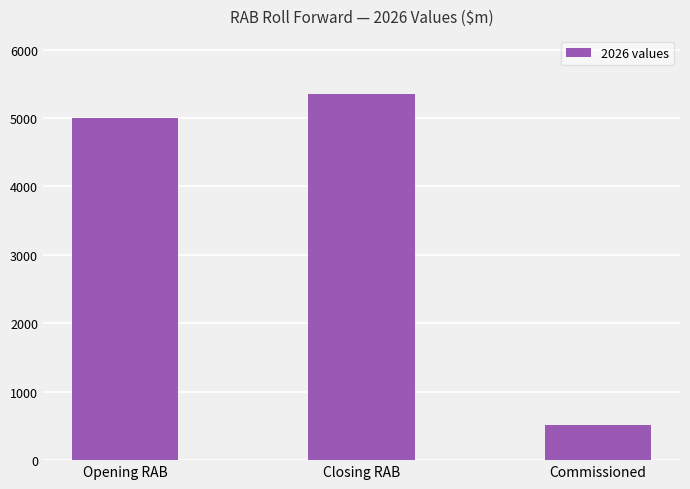

How many data points are less than 5000?

1